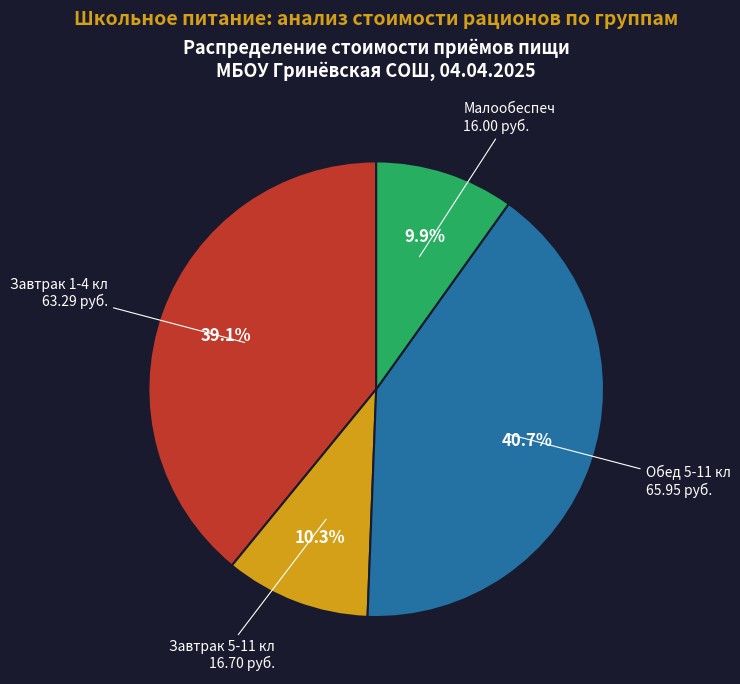

To the nearest percent, what is the average slice percentage?

25%